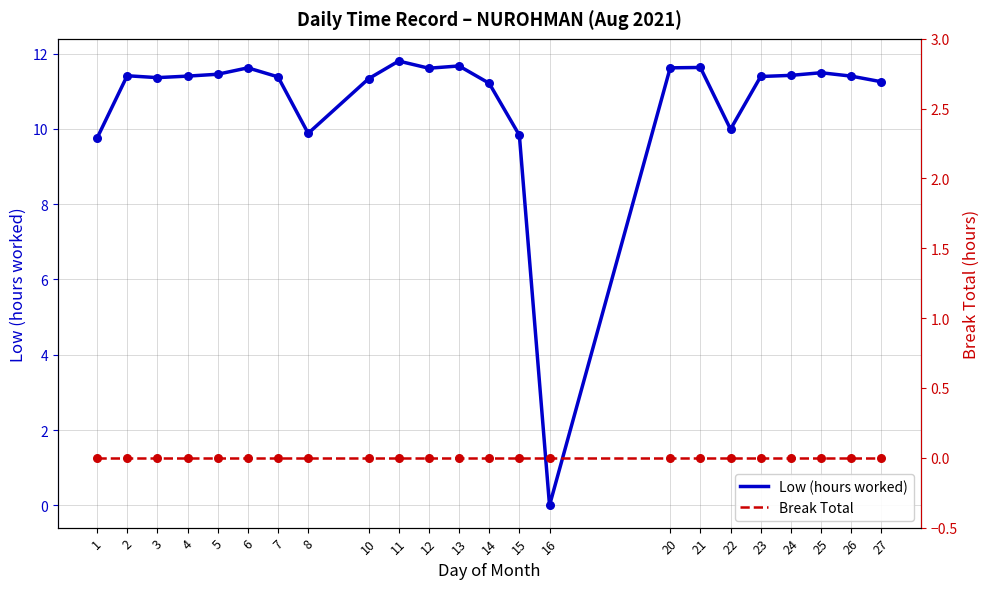

What are all the series names shown in the legend?

Low (hours worked), Break Total